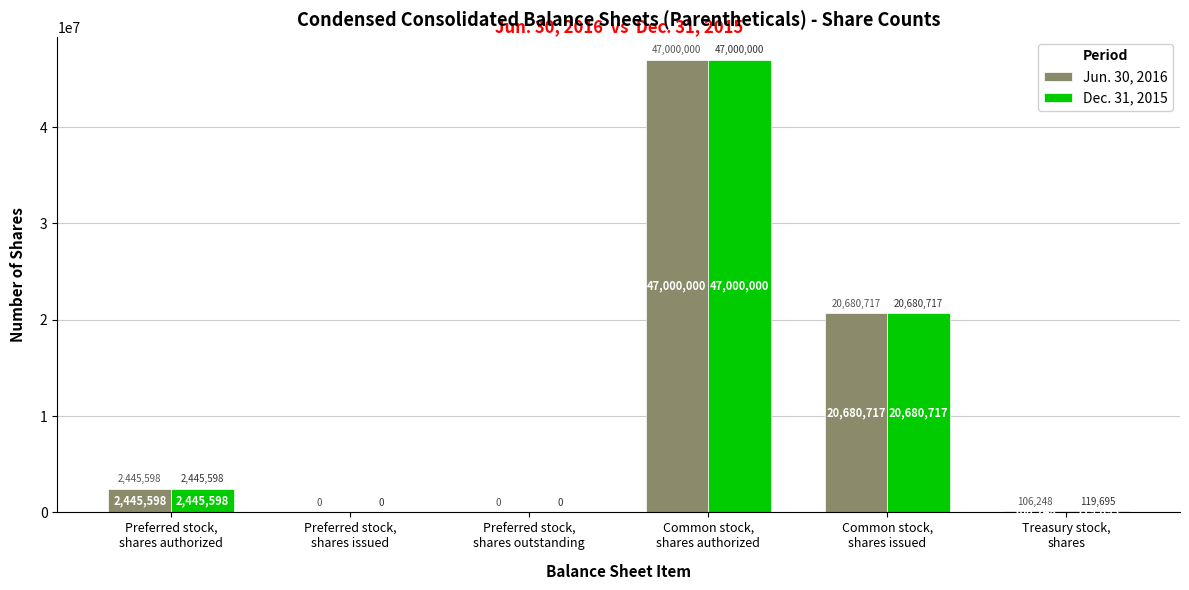

Reading left to right, extract all data points from this chart.

Jun. 30, 2016: 2445598	0	0	47000000	20680717	106248
Dec. 31, 2015: 2445598	0	0	47000000	20680717	119695